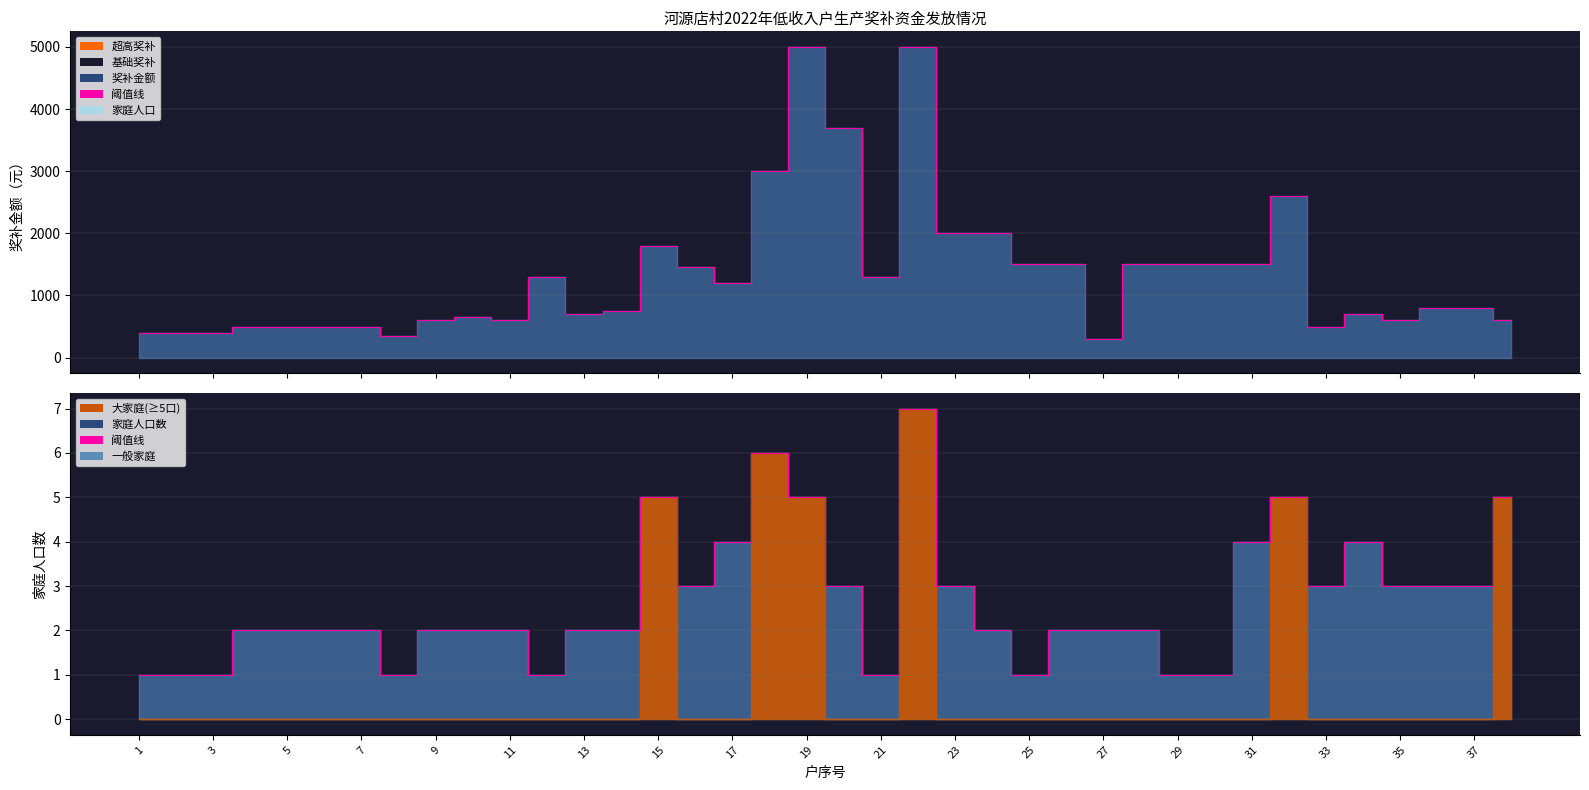

At 19, list the series in order from smallest to largest.

家庭人口数, 奖补金额(元)